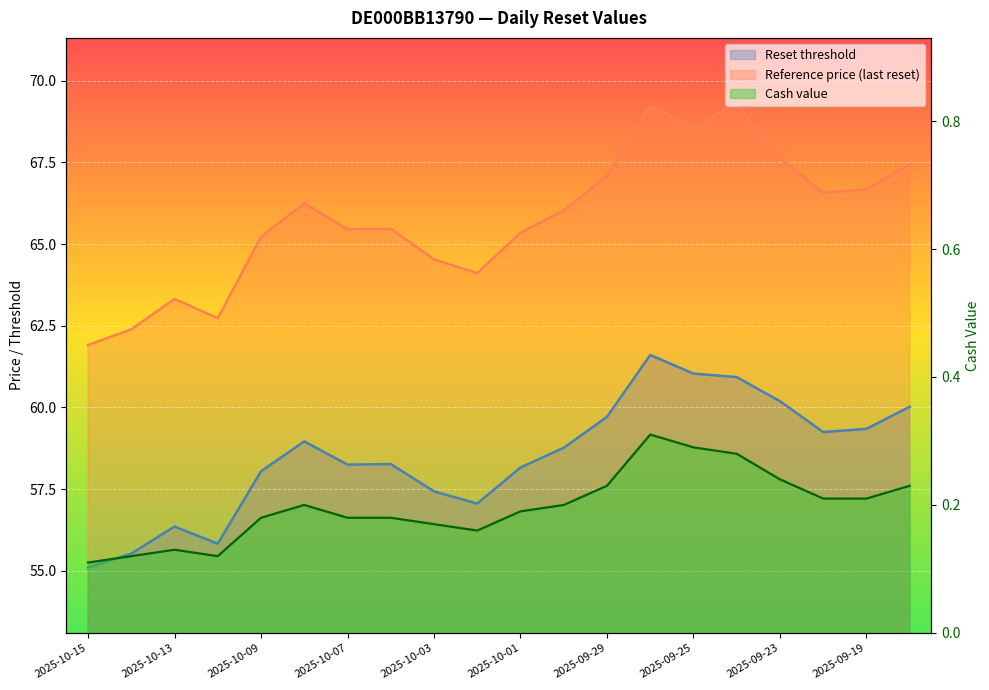

True or false: Reference price and Cash value cross at least once.

False